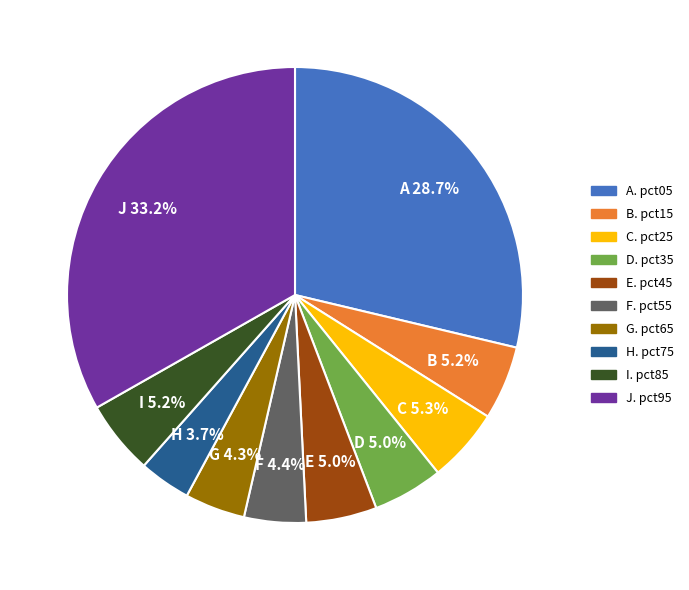

How many segments does this pie chart have?

10